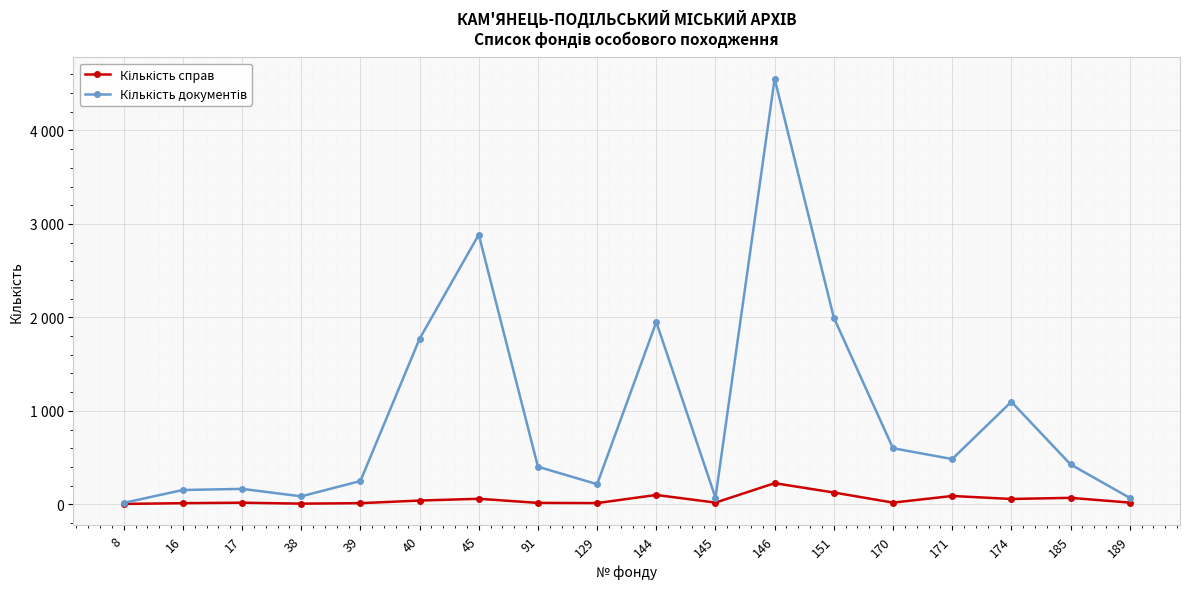

What is the highest value of the Кількість справ series?

226